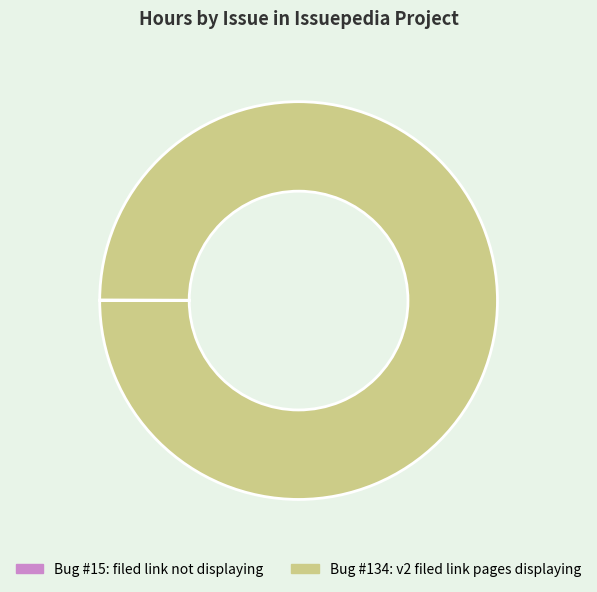

What is the largest slice in the pie chart?

Bug #134: v2 filed link pages displaying